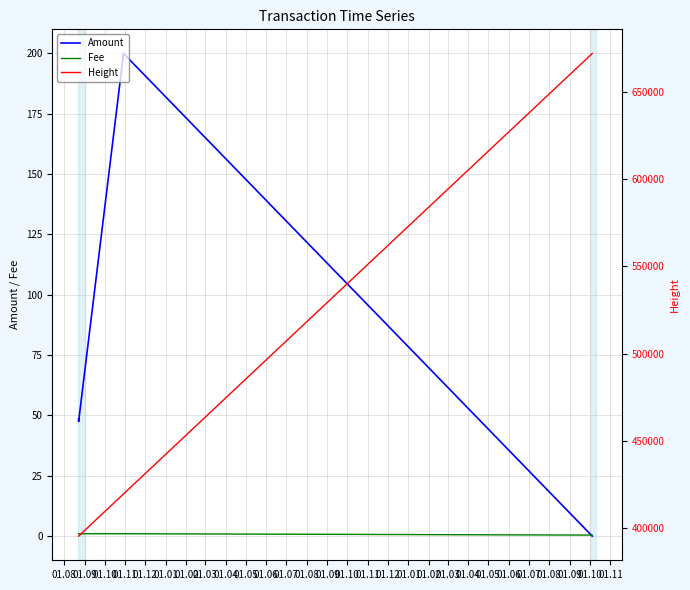

What is the total value across all series at 01.09?

395596.5